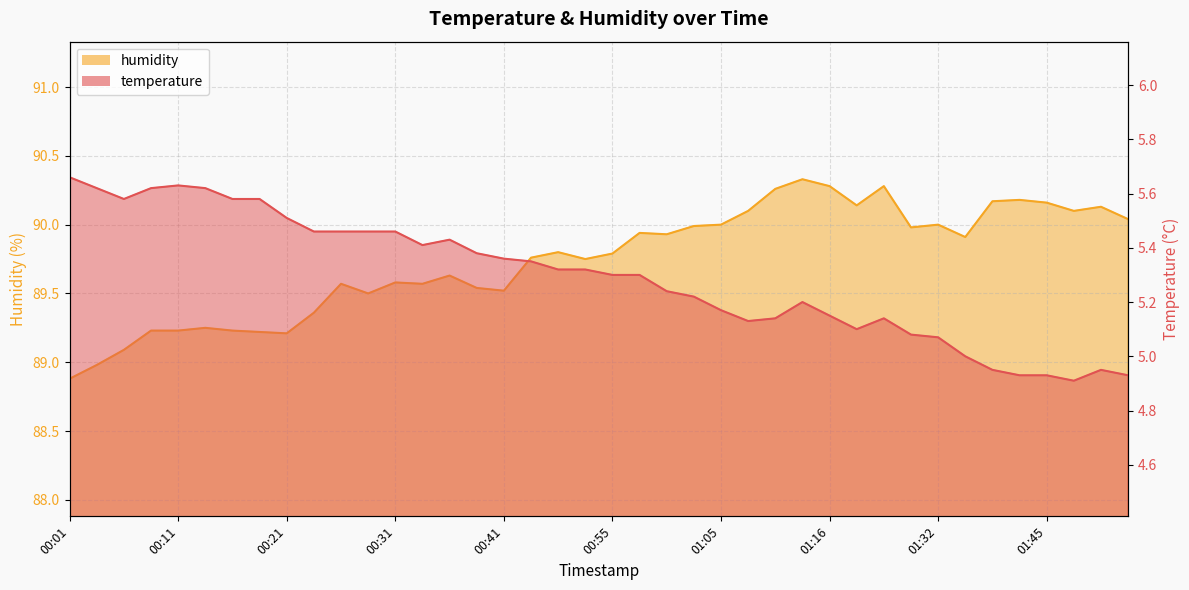

Does the chart have visible grid lines?

Yes